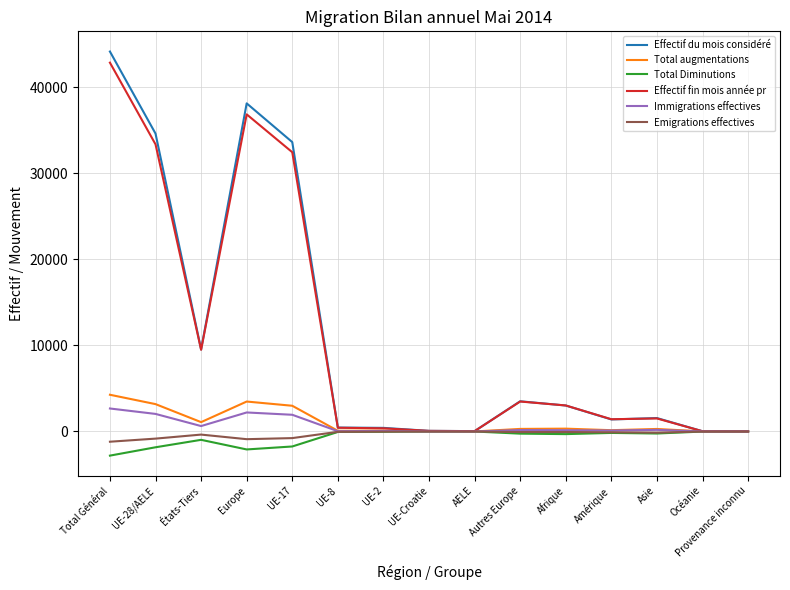

What is the minimum value shown in the chart?

-2803